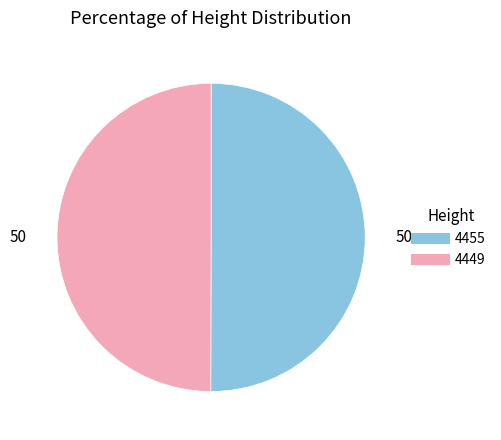

The 4449 slice represents 58% of the pie. True or false?

False